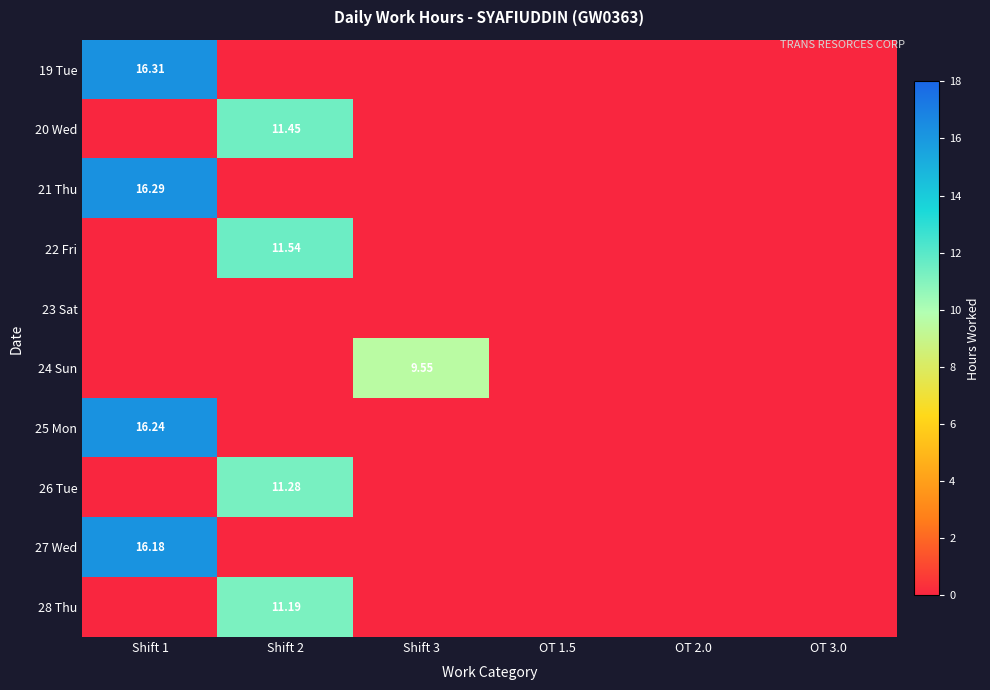

Rank the series by their maximum value, from lowest to highest.

23 Sat, 24 Sun, 28 Thu, 26 Tue, 20 Wed, 22 Fri, 27 Wed, 25 Mon, 21 Thu, 19 Tue